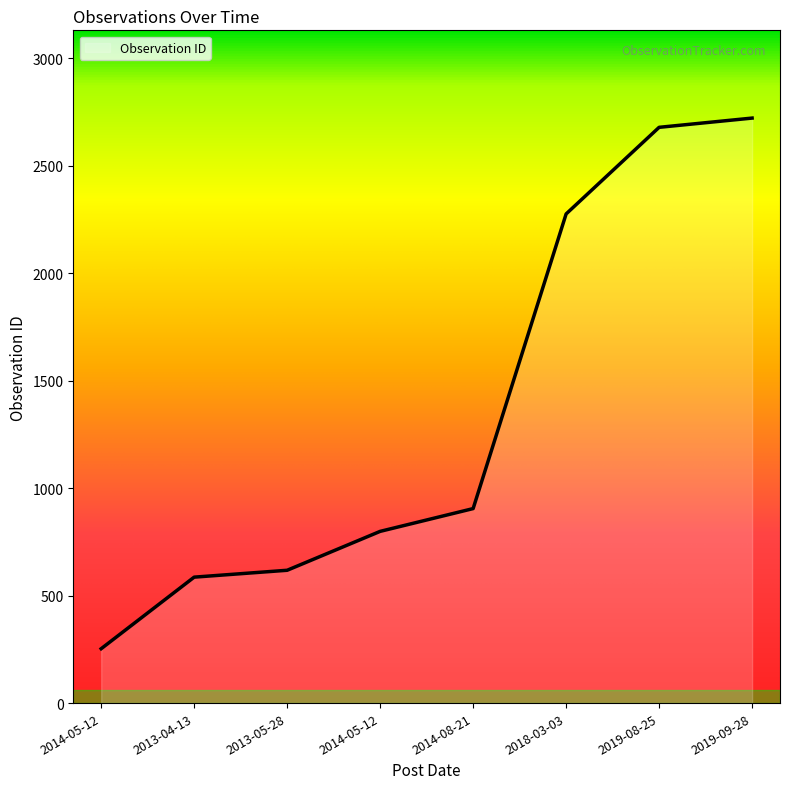

How many values are below 905?

4